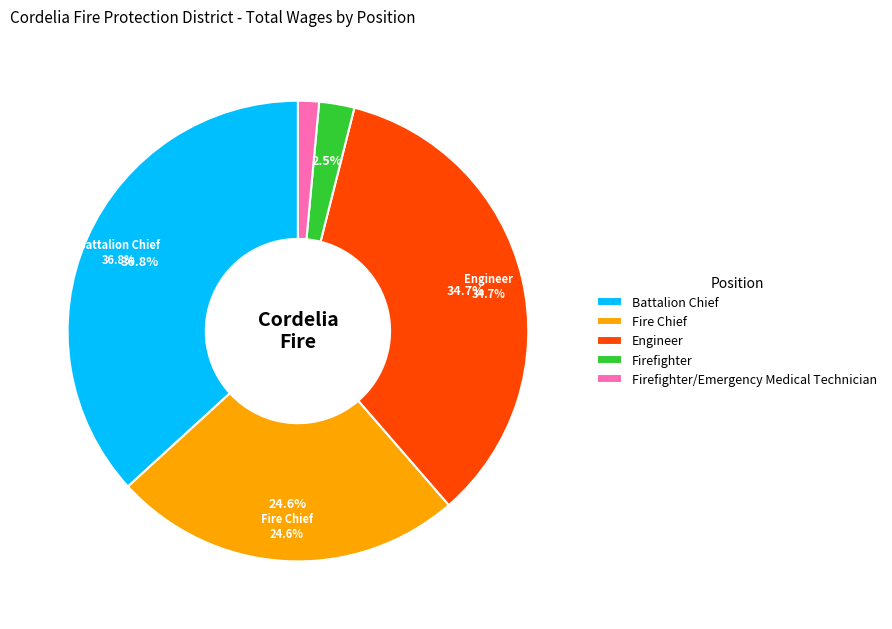

What is the change in value from Fire Chief to Firefighter?

-46770